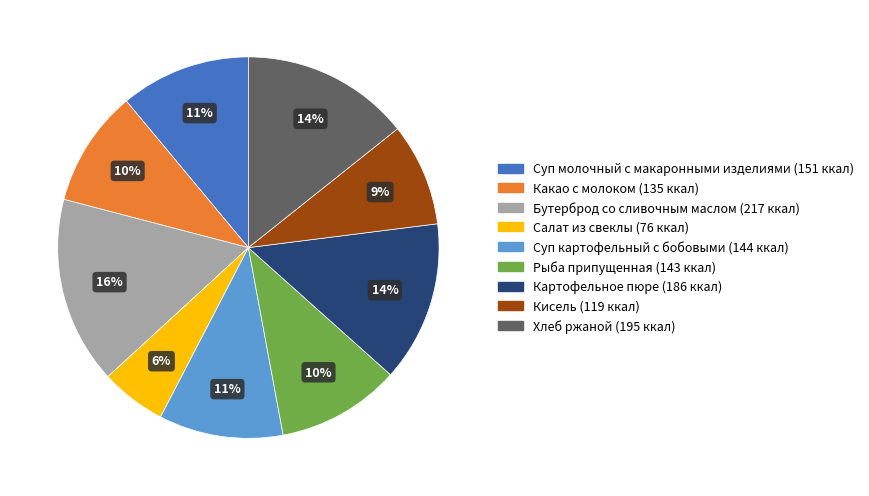

Is it true that Рыба припущенная is 1% of the pie?

False